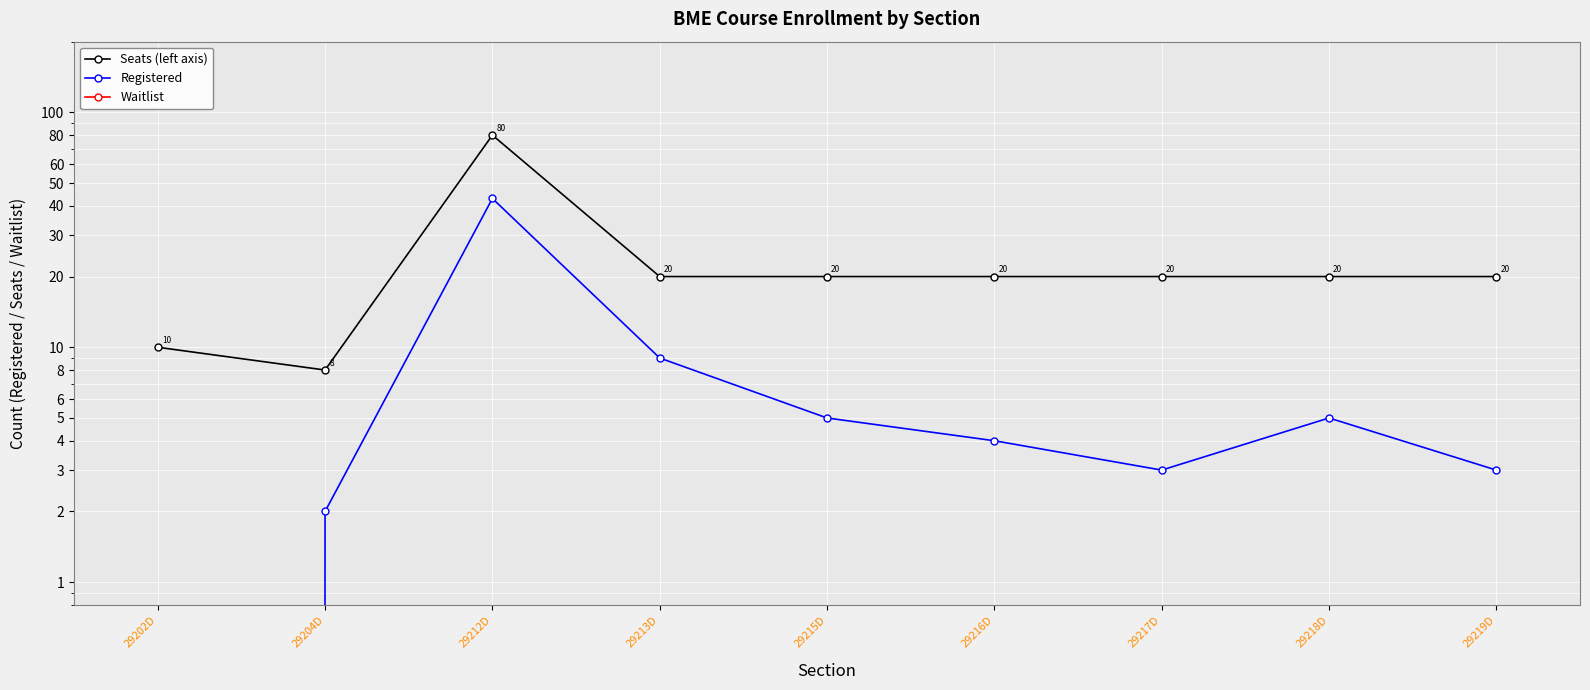

What is the approximate value of Seats (left axis) at 29219D?

20